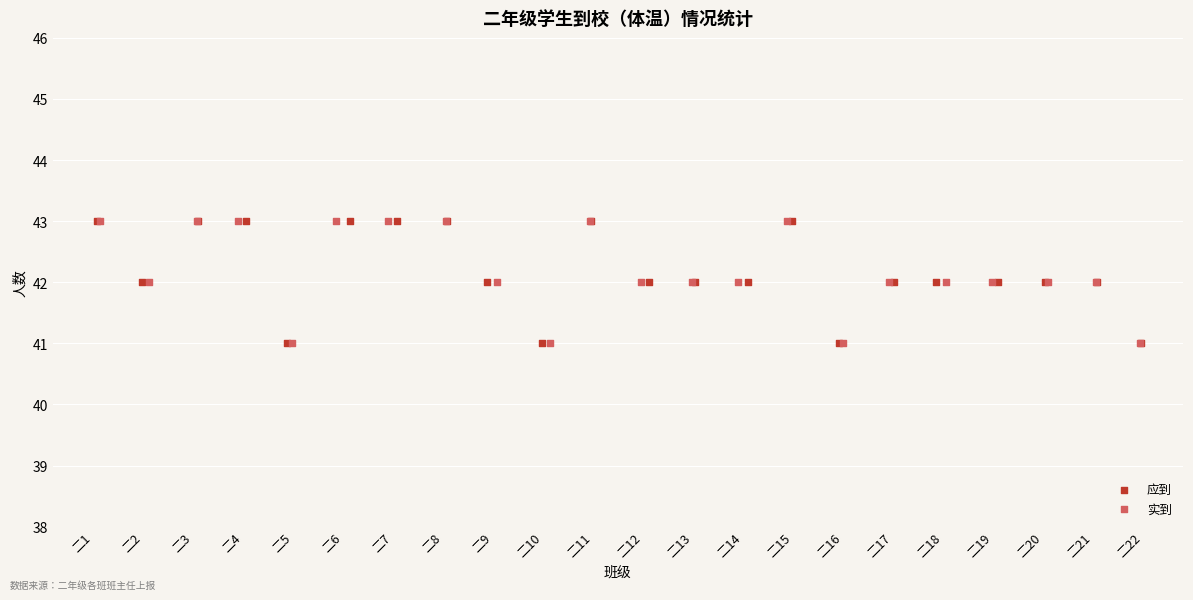

What are all the series names shown in the legend?

应到, 实到